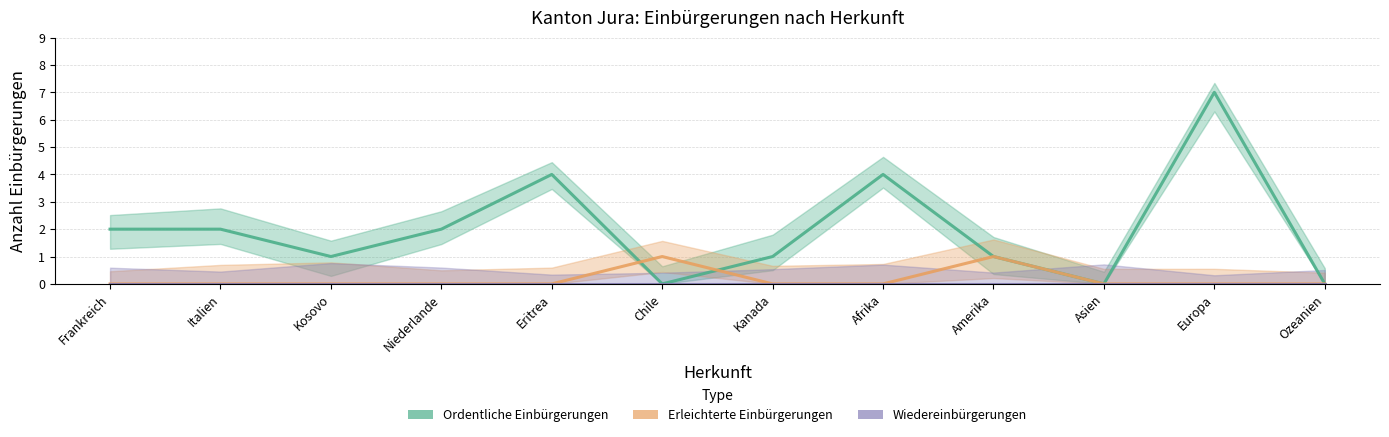

True or false: Erleichterte Einbürgerungen and Wiedereinbürgerungen intersect in this chart.

False